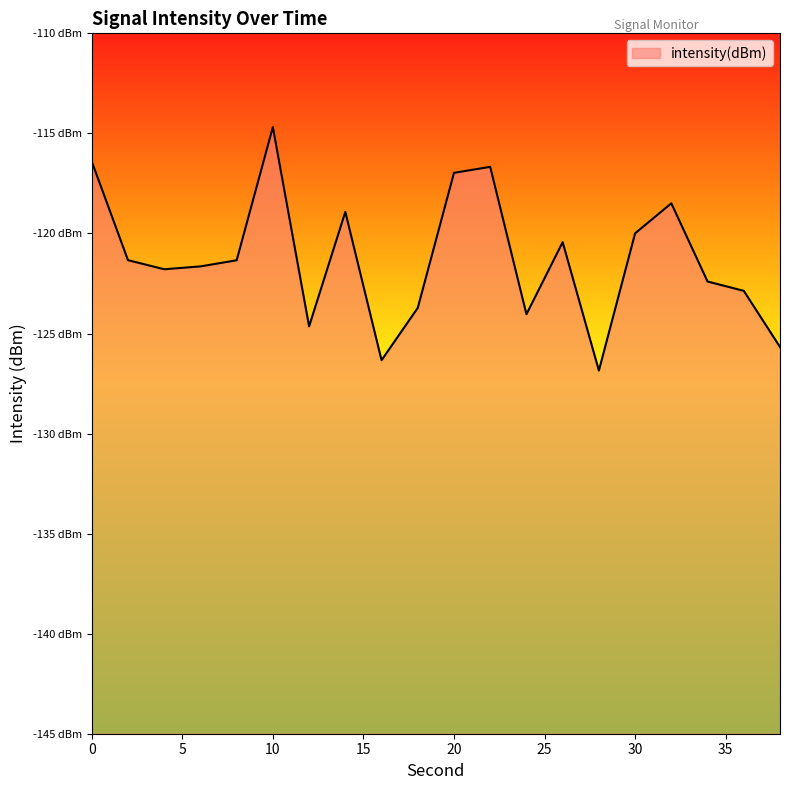

What is the minimum value shown in the chart?

-126.9